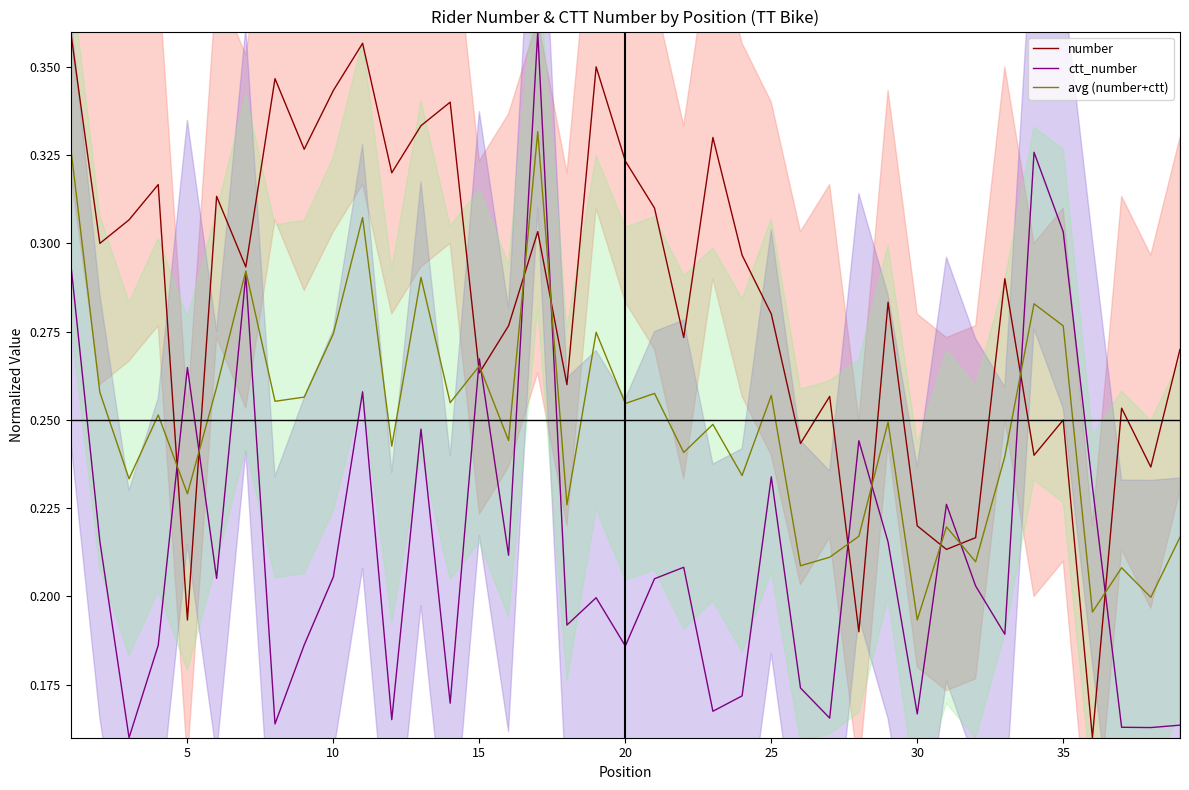

True or false: avg (number+ctt) and ctt_number intersect in this chart.

True